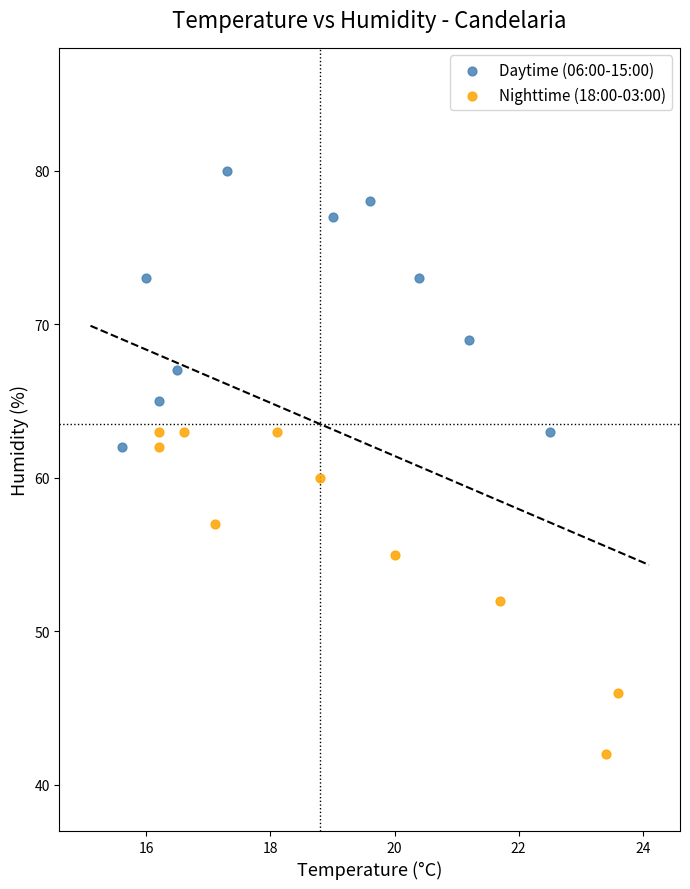

Which series reaches the maximum Y coordinate?

Daytime (06:00-15:00)